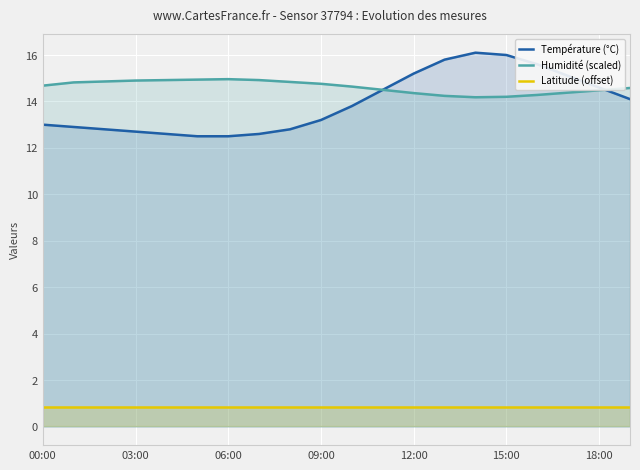

Is it true that Latitude (offset) equals 0.8 at 09:00?

True